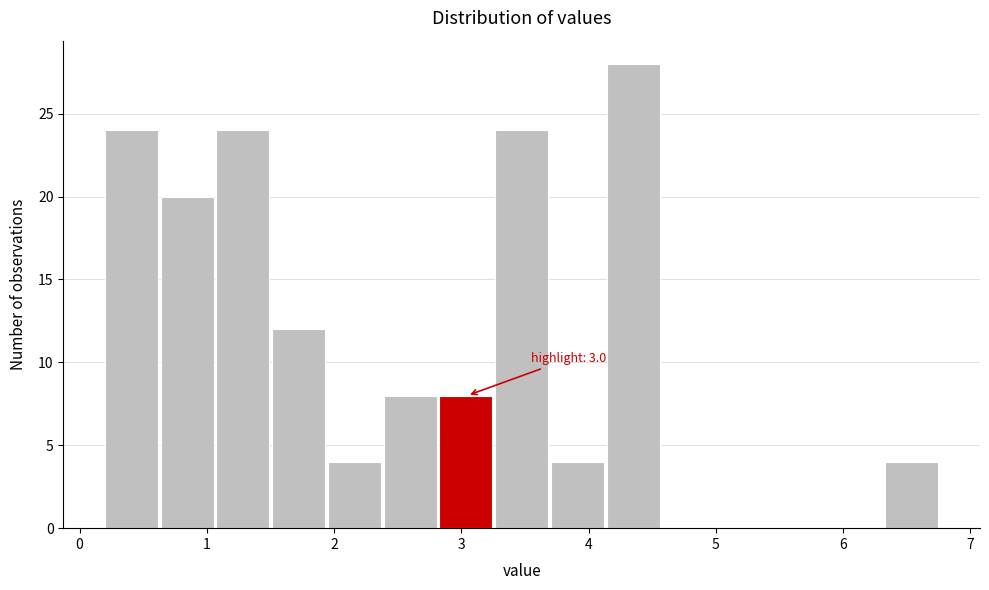

Which range on the x-axis has the tallest bar?

4.1 to 4.6